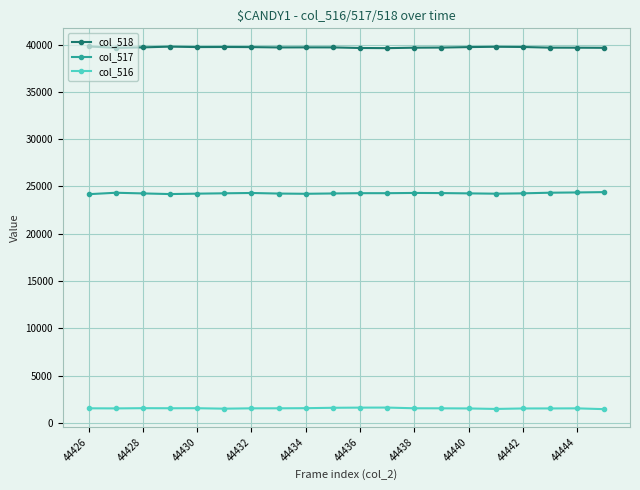

True or false: col_516 and col_518 intersect in this chart.

False